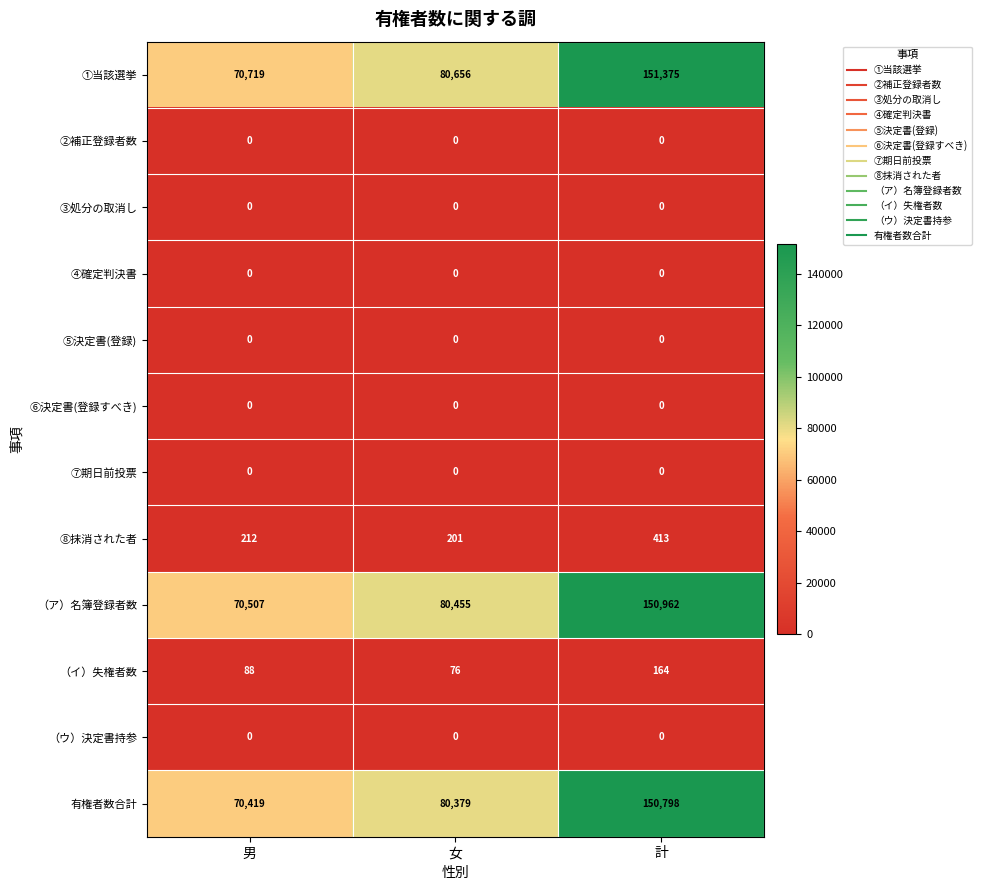

Is it true that （ウ）決定書持参 equals 0 at 女?

True